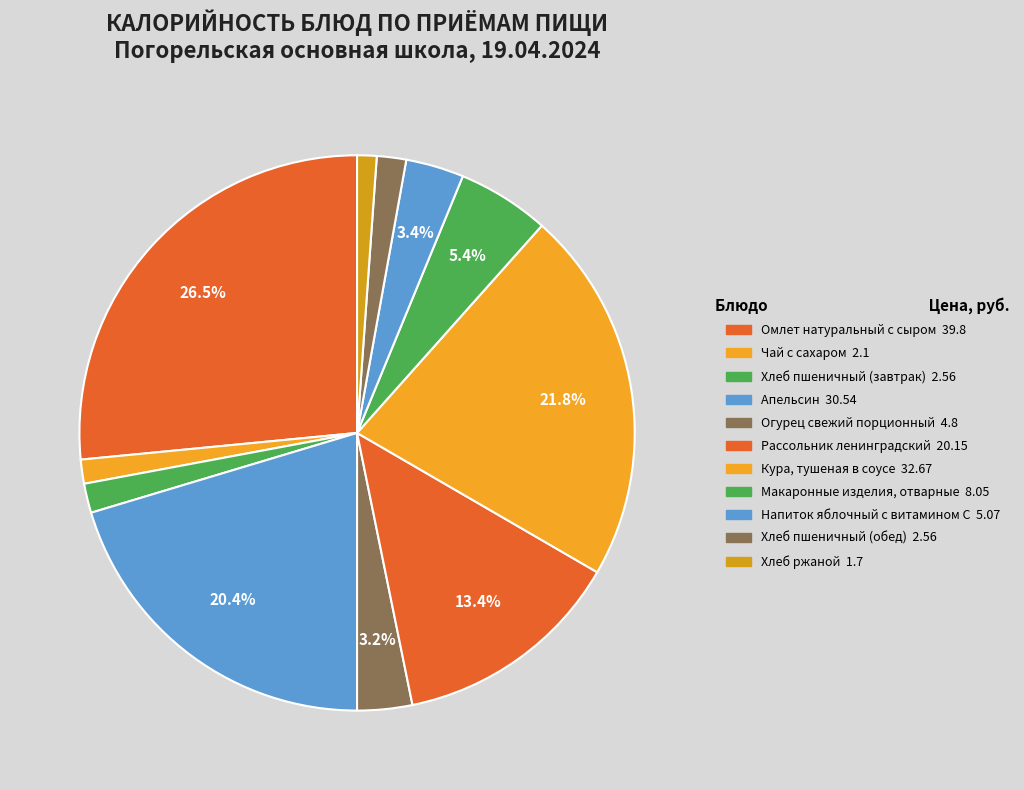

Count the number of slices in the pie.

11